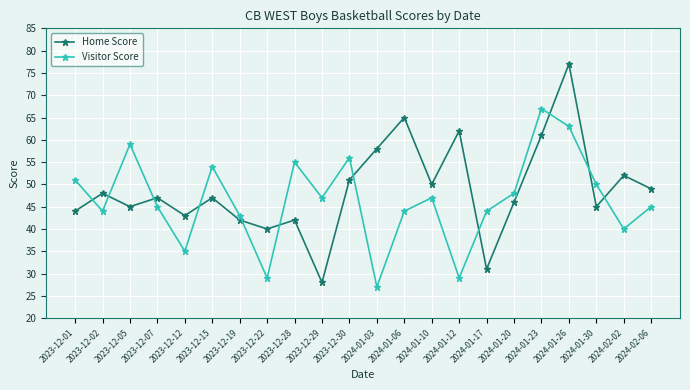

Which series changed the most between 2023-12-01 and 2024-01-03?

Visitor Score